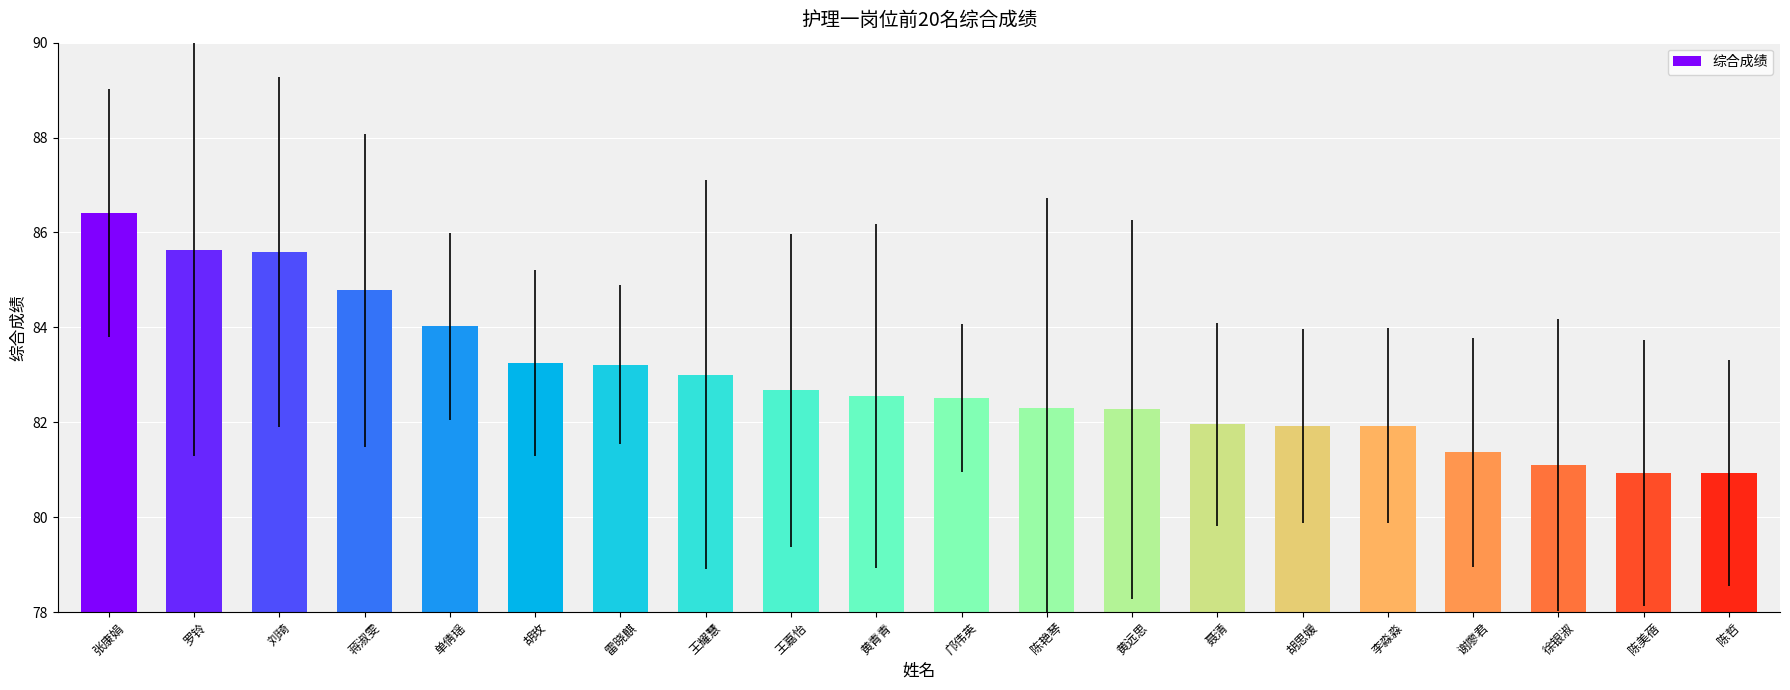

What is the label of the 19th bar from the right?

罗铃